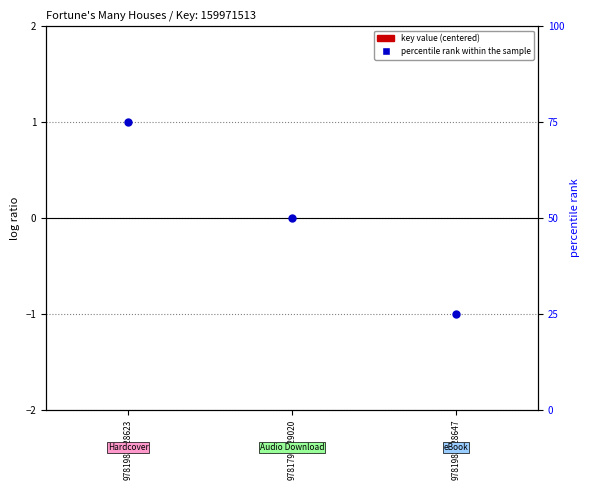

What are all the series names shown in the legend?

key value (centered), percentile rank within the sample